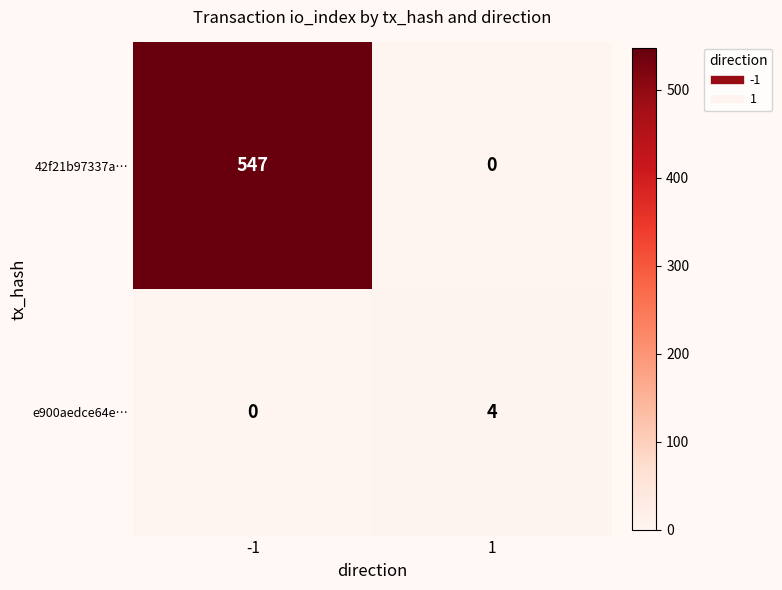

What is the maximum value shown in the chart?

547